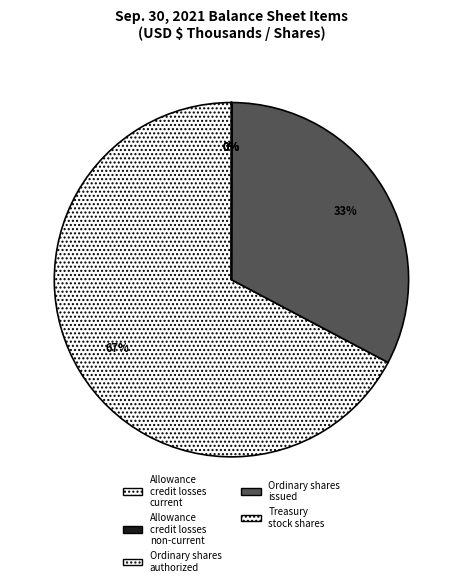

Is there any slice that represents more than half of the pie?

Yes